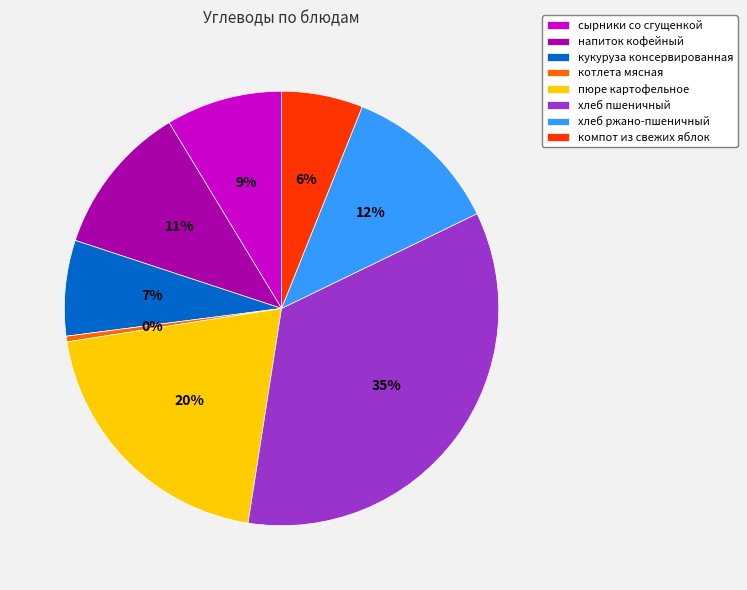

Is it true that хлеб ржано-пшеничный is 12% of the pie?

True